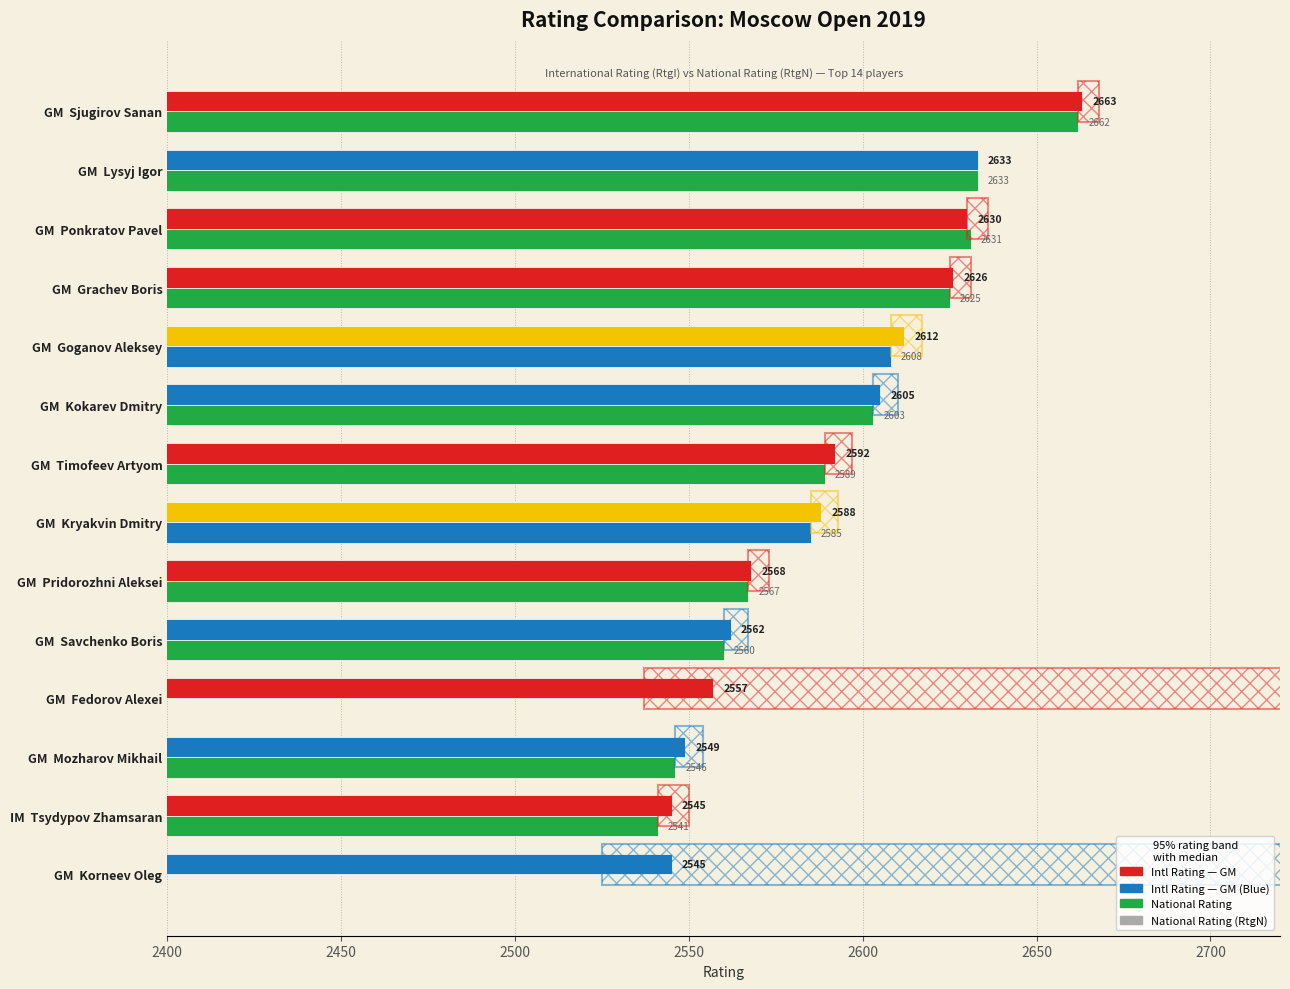

Which series has the largest total across all categories?

International Rating (RtgI)